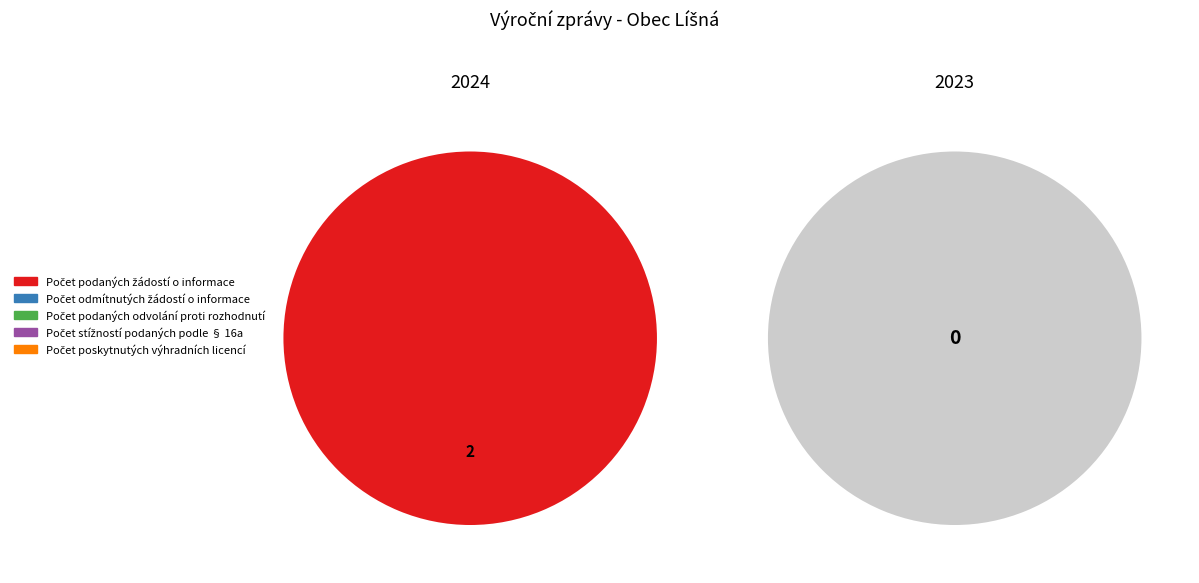

Which slice represents more than half of the pie?

2024